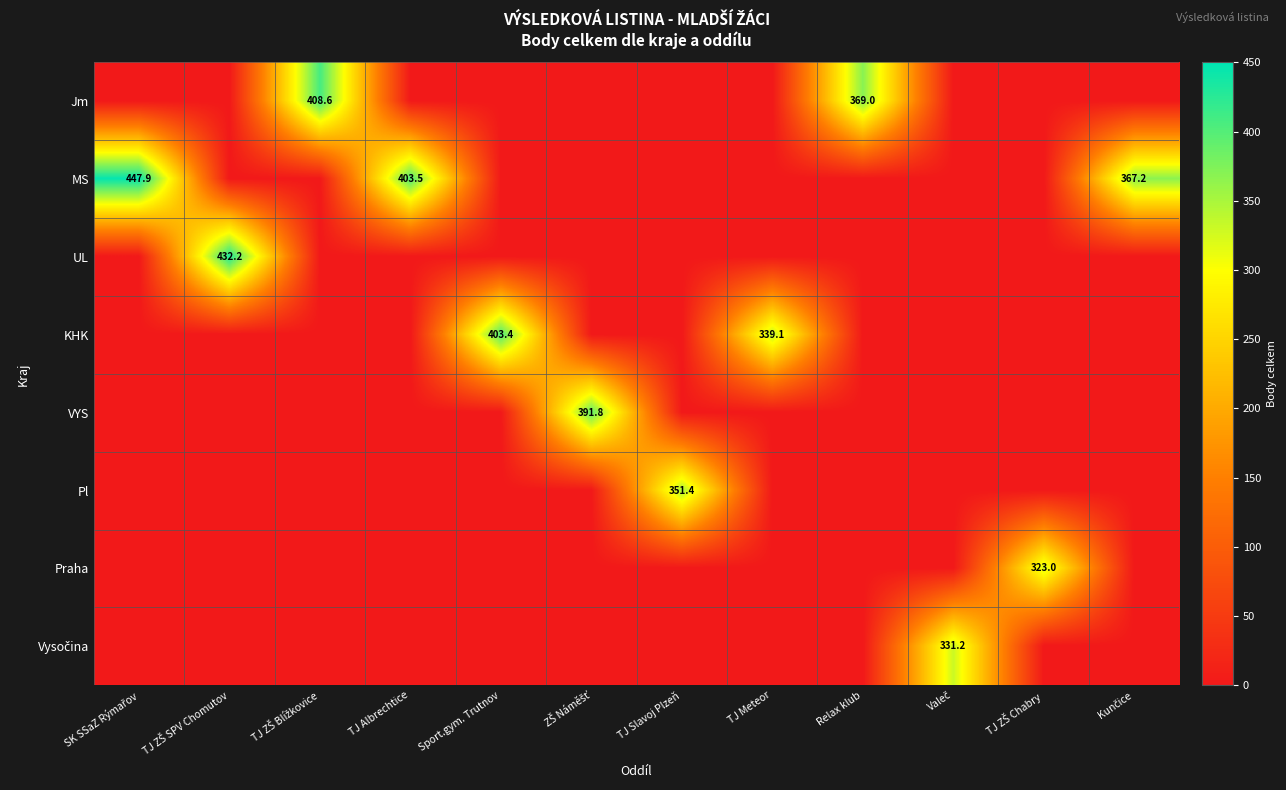

Rank the series at TJ ZŠ Chabry from lowest to highest value.

Jm, MS, UL, KHK, VYS, Pl, Vysočina, Praha